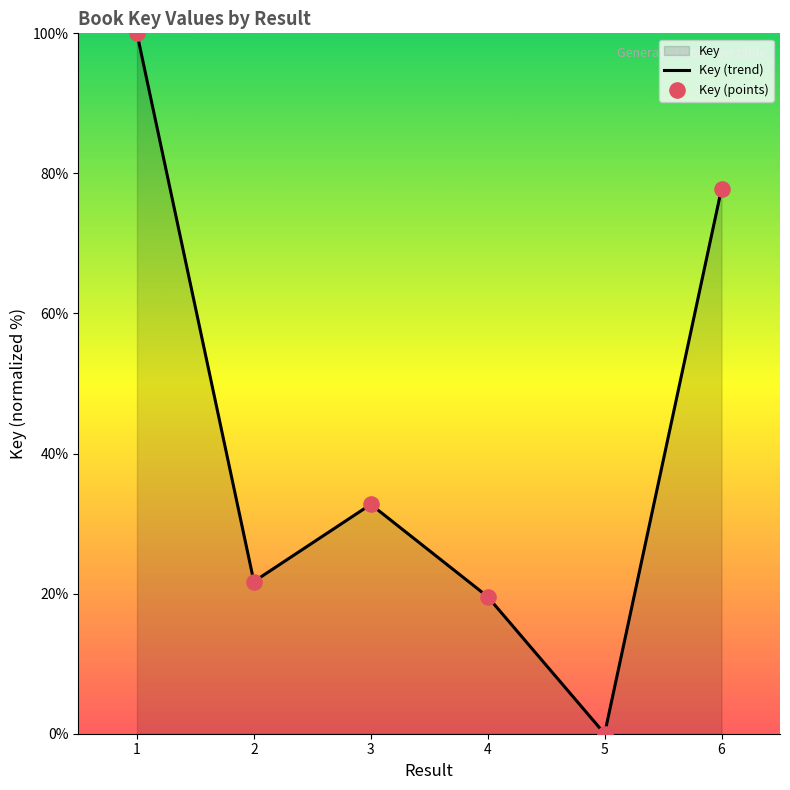

At which category is the sum across all series the highest?

1